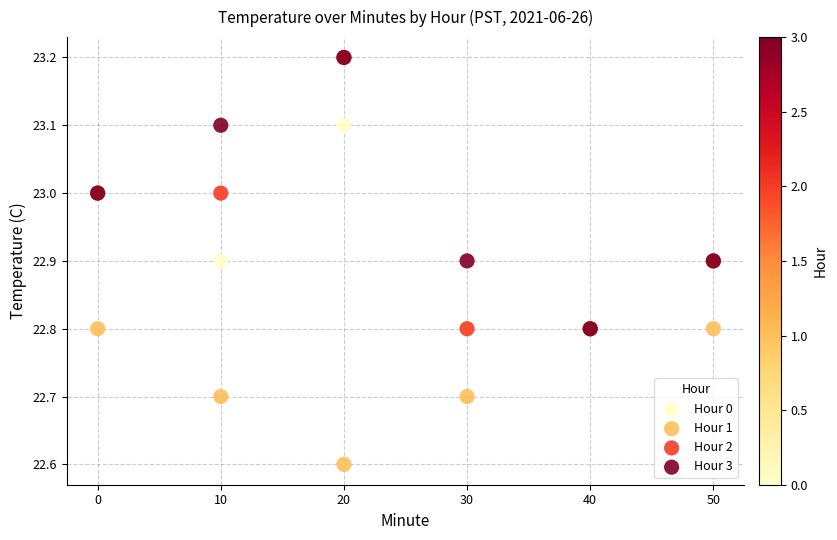

In the Hour 1 series, what Y value is closest to 22?

22.6